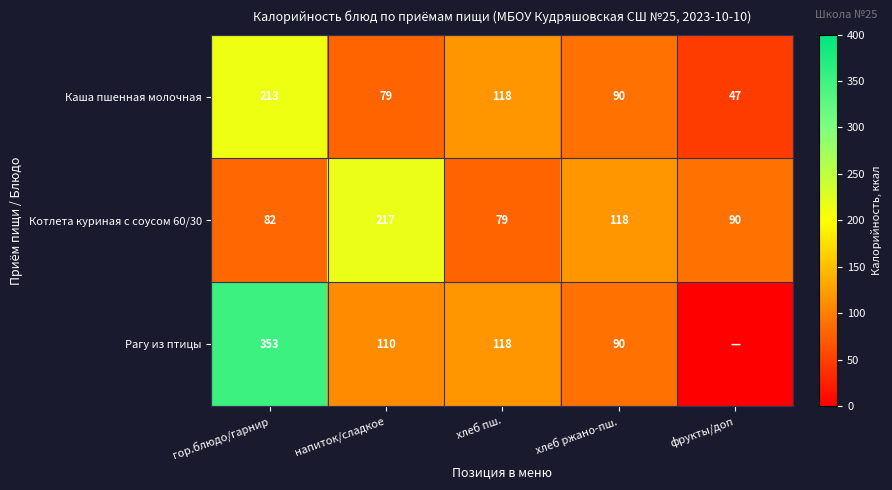

What is the approximate value of Каша пшенная молочная at хлеб ржано-пш.?

90